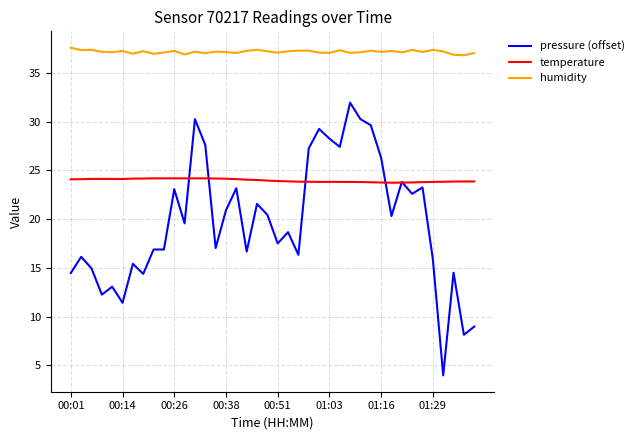

Which series has the largest range (max minus min)?

pressure (offset)